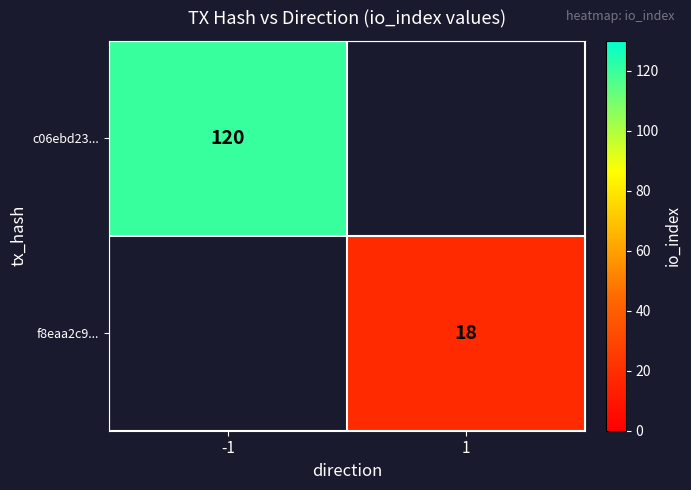

The f8eaa2c9... series shows 31 at 1. True or false?

False